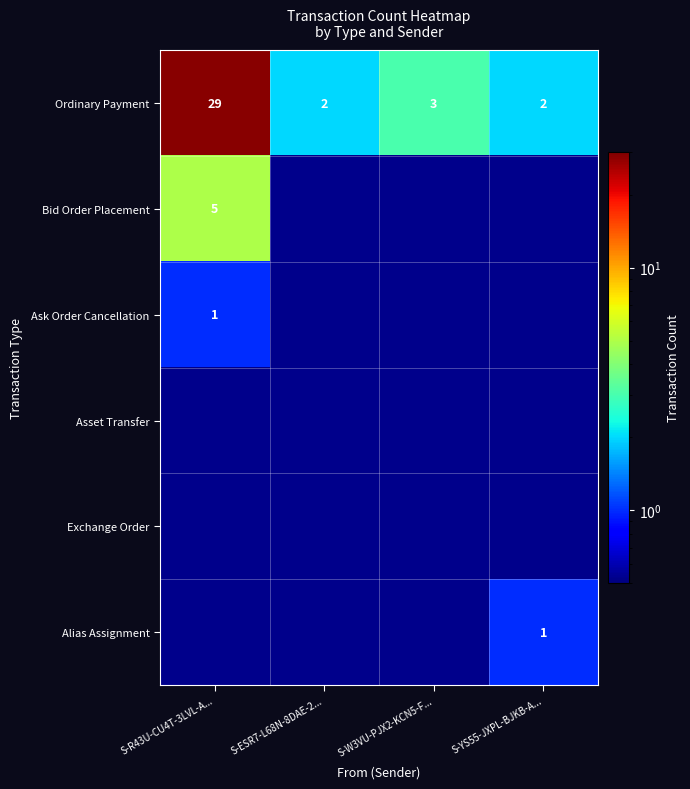

What is the difference between the maximum and minimum values in the Ordinary Payment series?

27